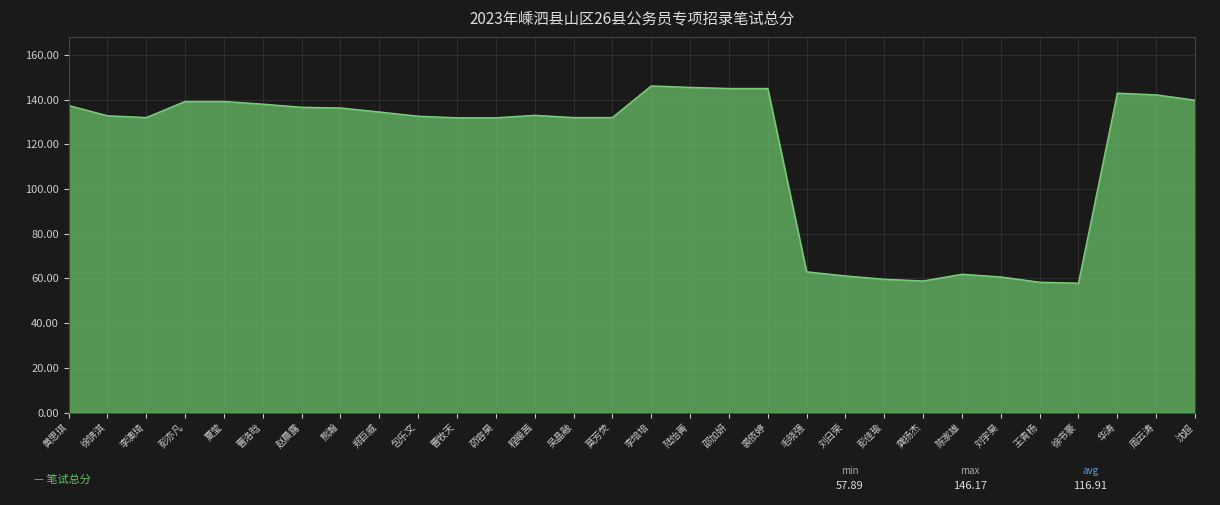

What is the difference between the maximum and minimum values?

88.3